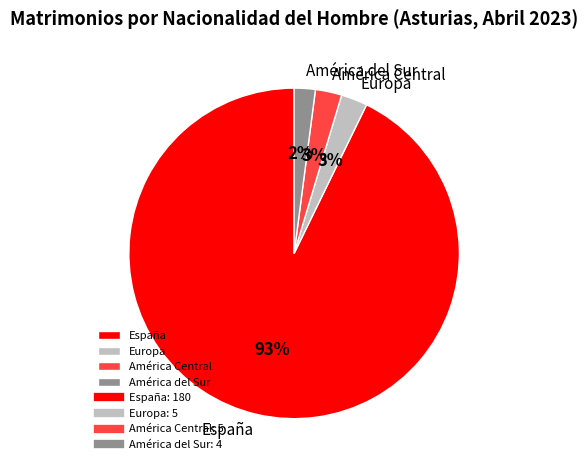

What is the majority slice?

España